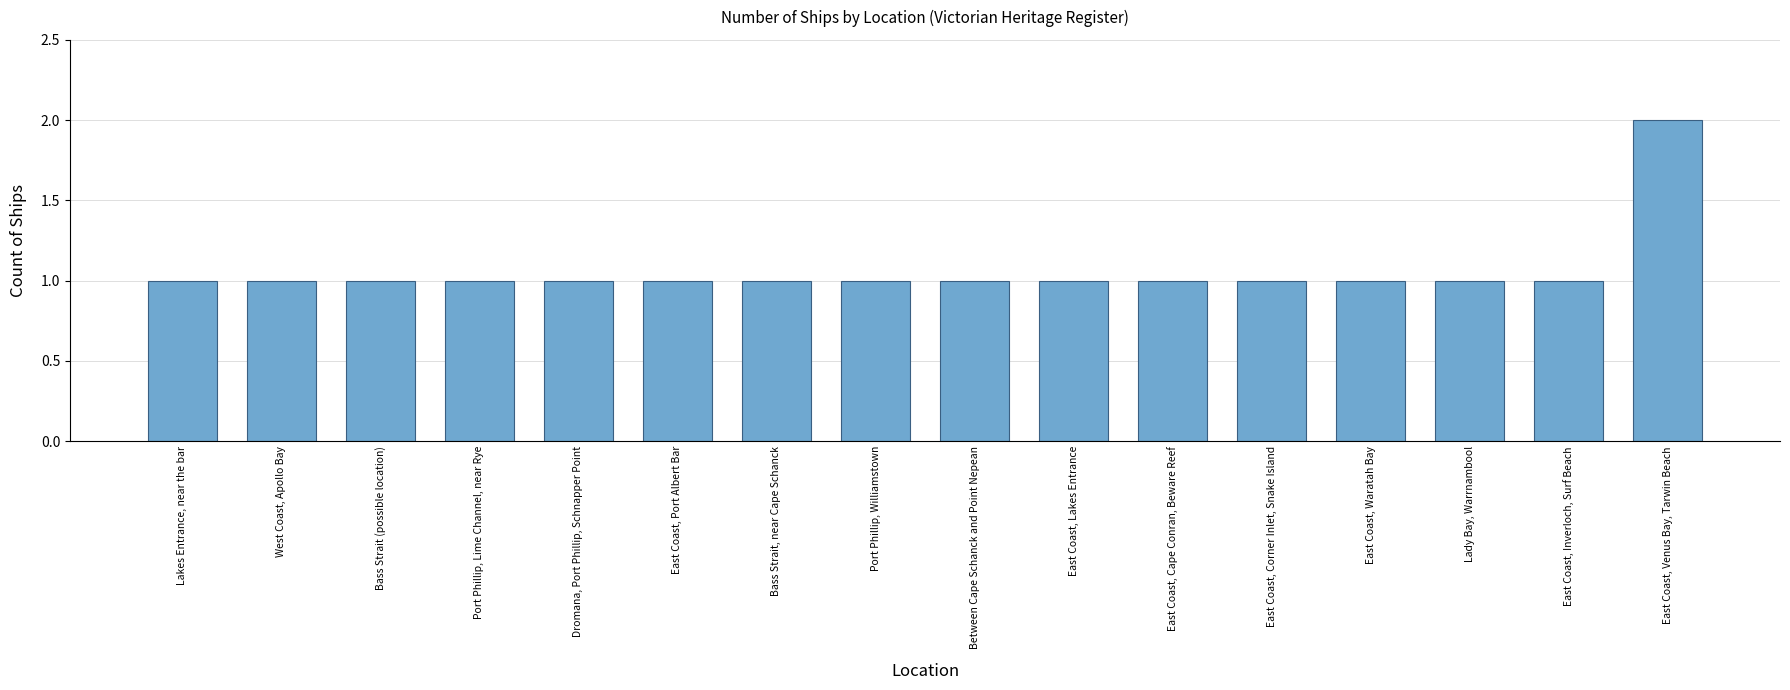

What is the ratio of the value at West Coast, Apollo Bay to the value at East Coast, Inverloch, Surf Beach?

1.0